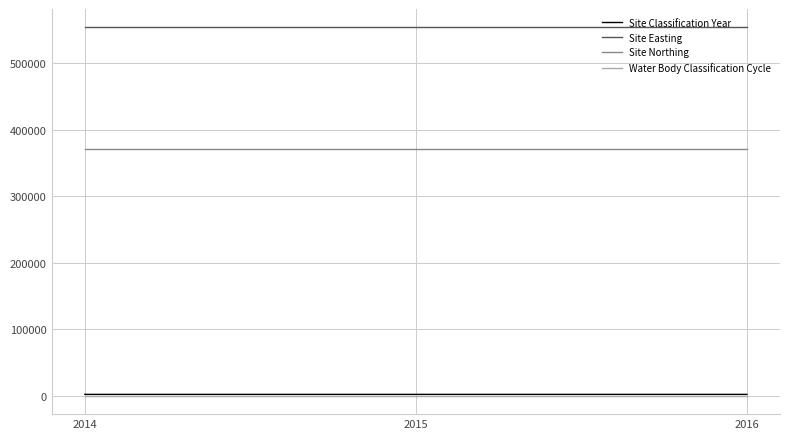

What is the total value across all series at 2016?

927606